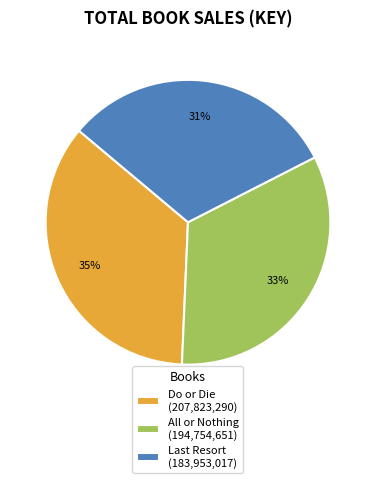

Which category has the biggest portion of the pie?

Do or Die